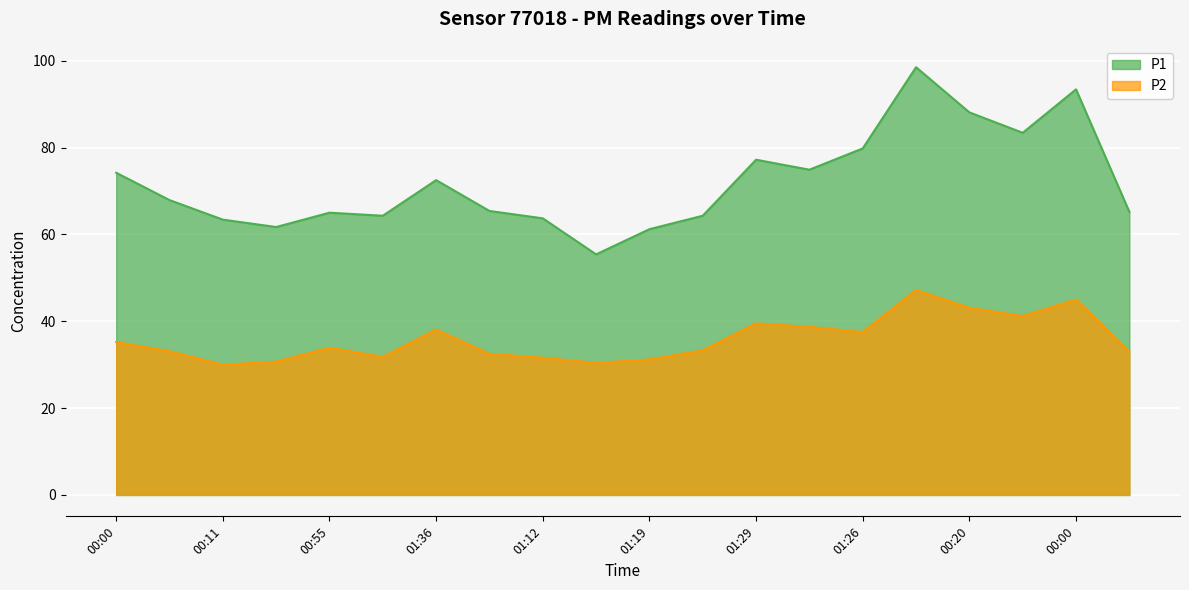

What is the difference between the second highest and second lowest values in the P2 series?

14.6